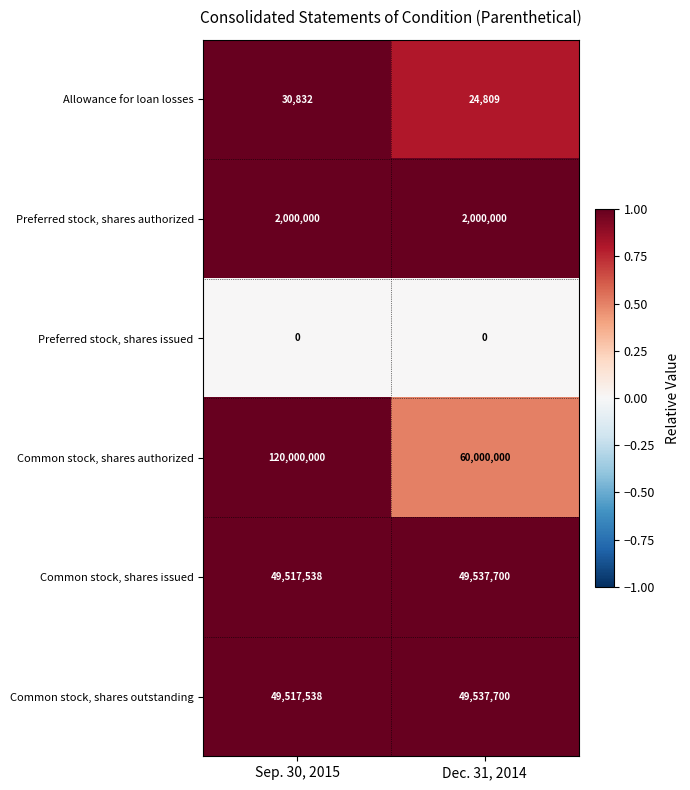

The Allowance for loan losses series shows 30832 at Sep. 30, 2015. True or false?

True